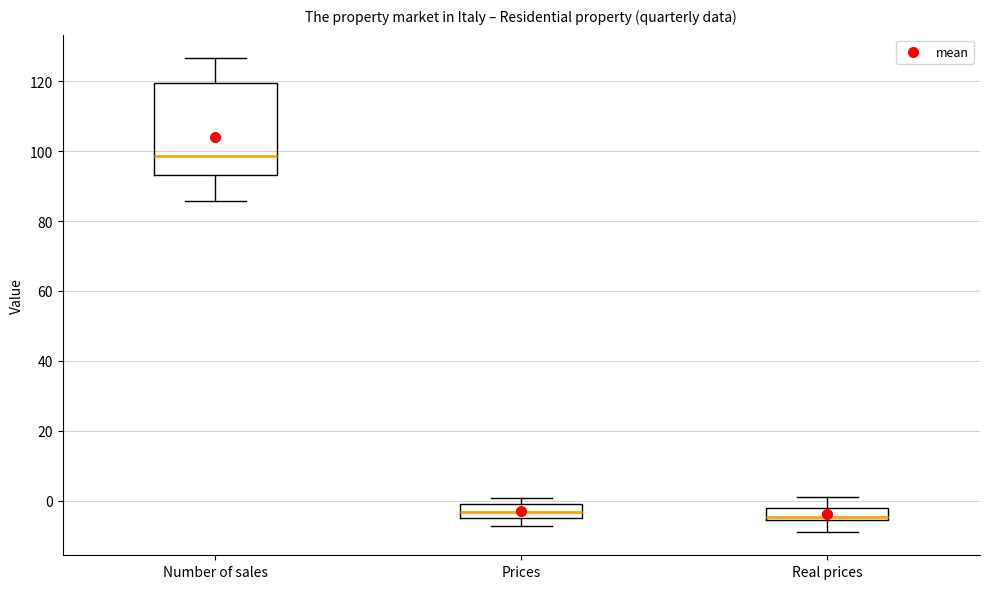

Where does the lower whisker of the box for Real prices end on the y-axis? The values are not printed on the chart, so give them approximately, as read against the axis.

-8